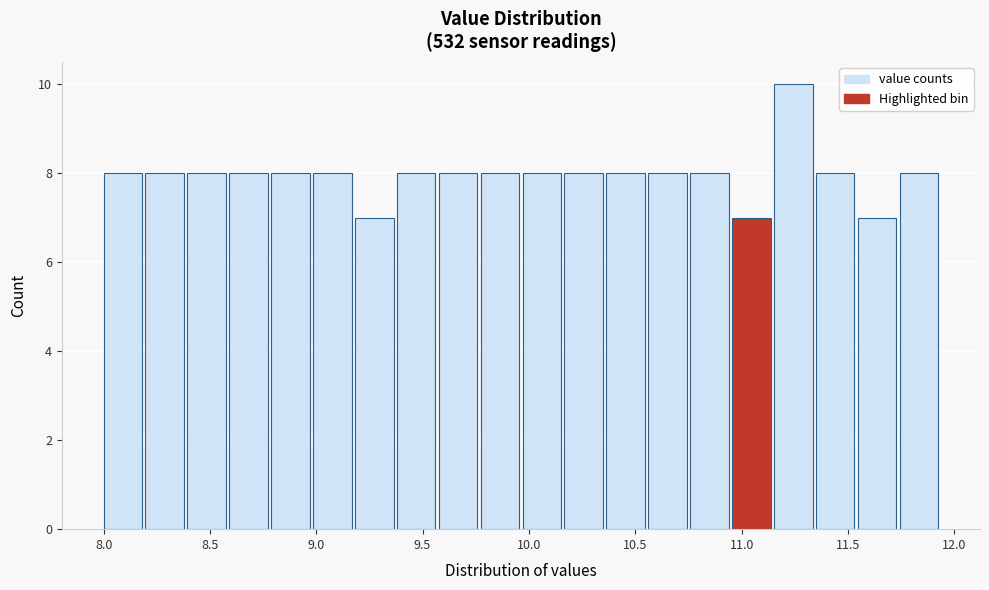

Read against the x-axis, roughly where is the centre of the tallest bar?

11.25